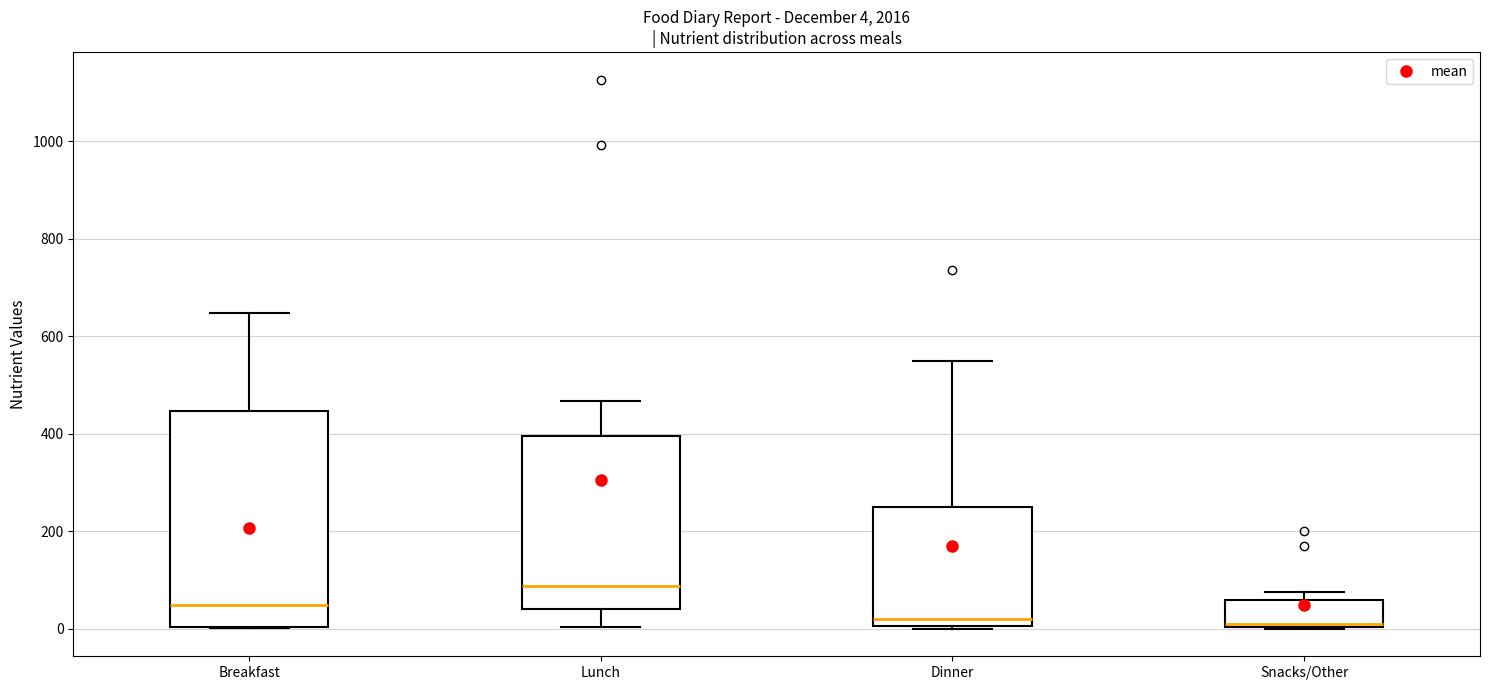

Comparing the boxes themselves (not the whiskers), which one is the tallest?

Breakfast